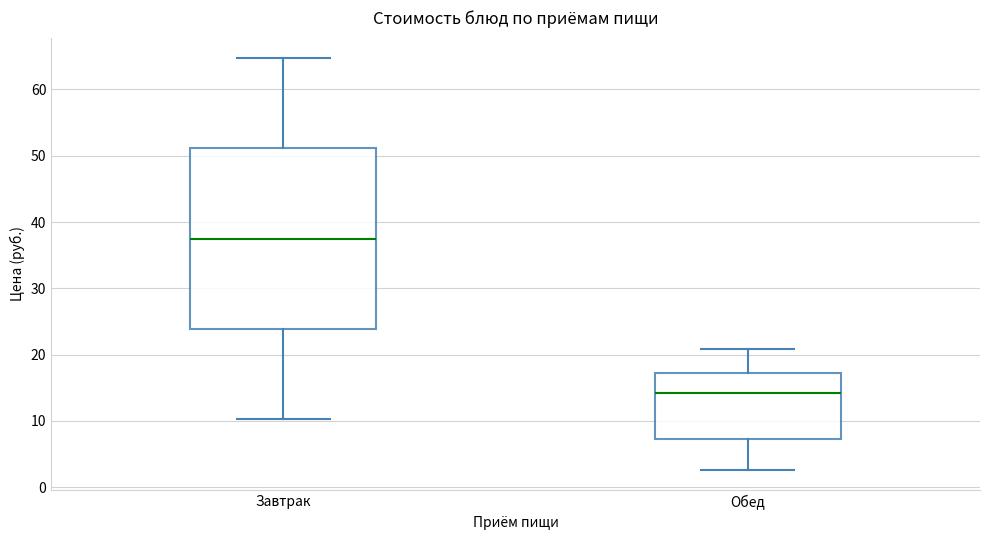

Where does the upper whisker of the box for Завтрак end on the y-axis? The values are not printed on the chart, so give them approximately, as read against the axis.

65